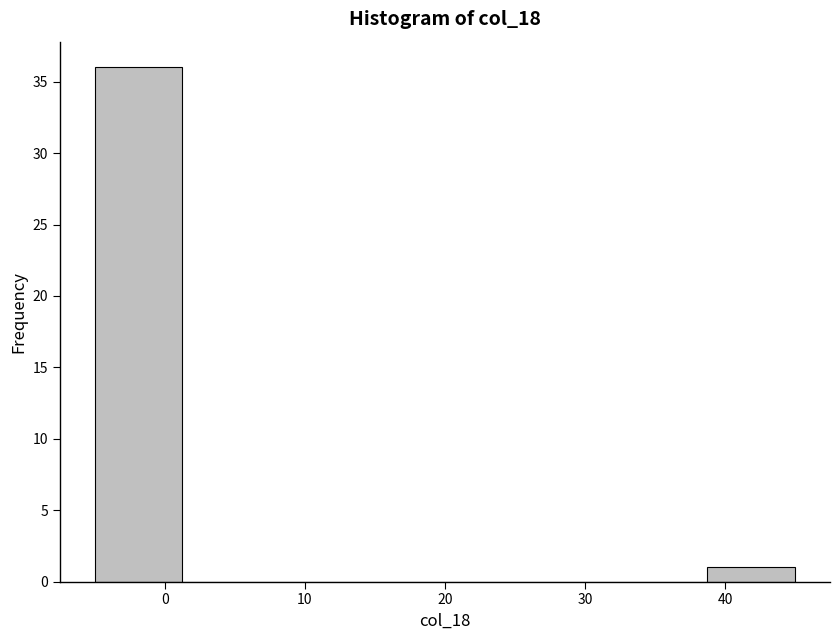

What is the height of the bar covering -5 to 1 on the x-axis? Neither the bar edges nor the heights are printed on the chart, so give them approximately, as read against the axes.

36